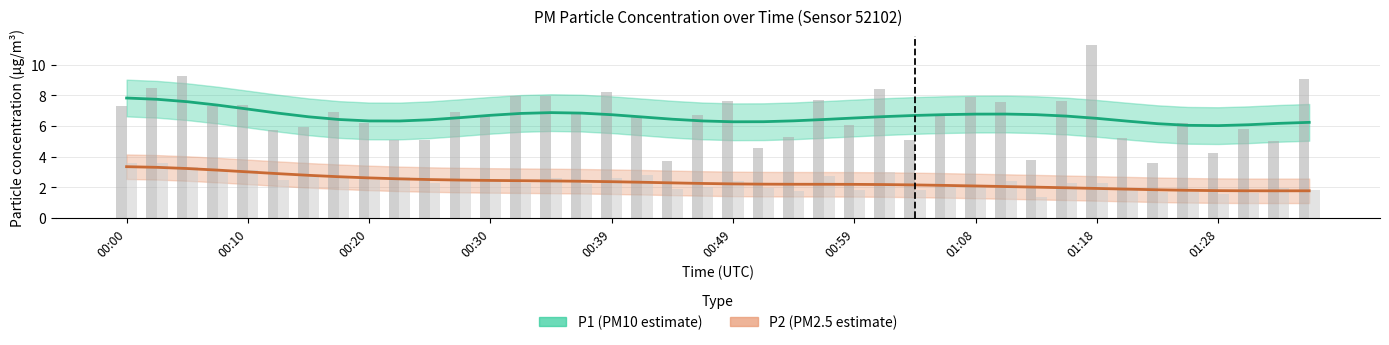

How many groups of bars are there?

40